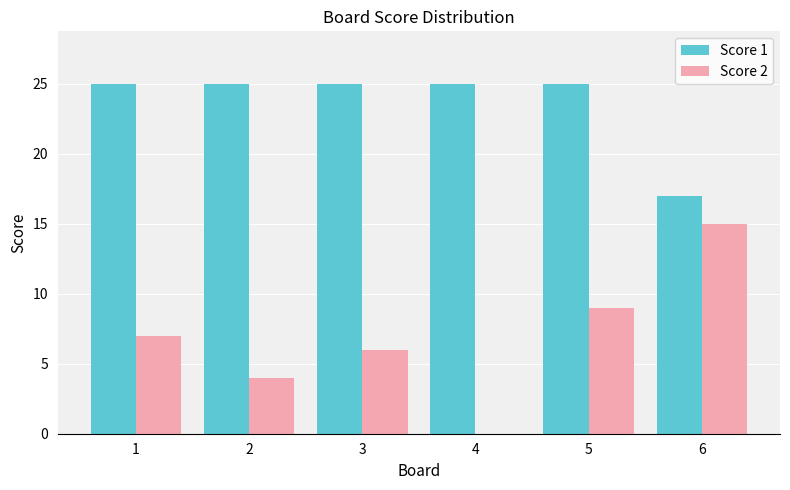

Is it true that Score 2 equals 6 at 3?

True